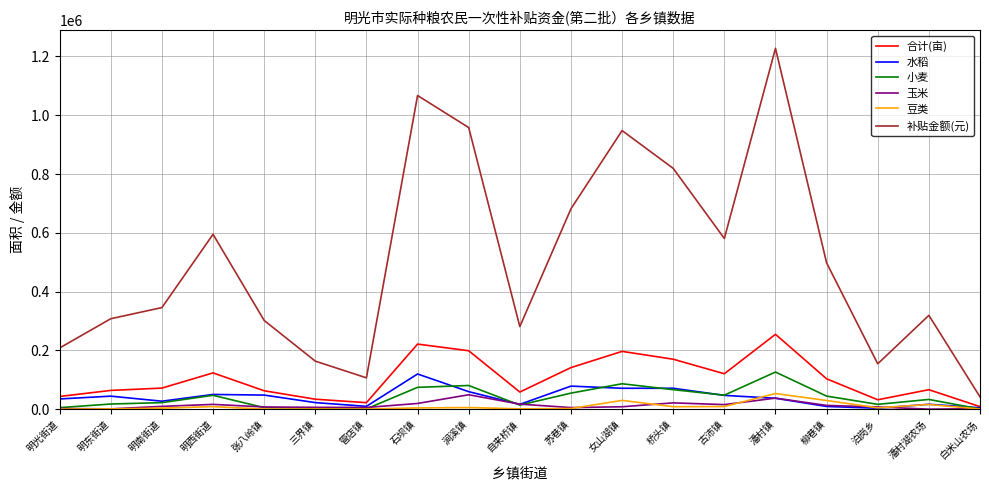

True or false: 水稻 has a value of 50100.4 at 明西街道.

True